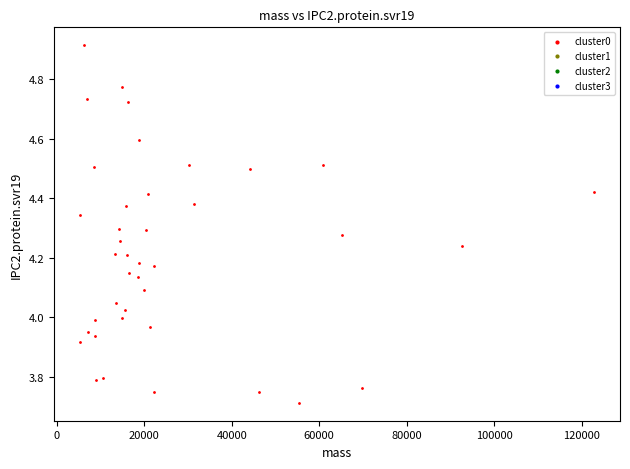

What is the range of X values (max minus min)?

117625.1